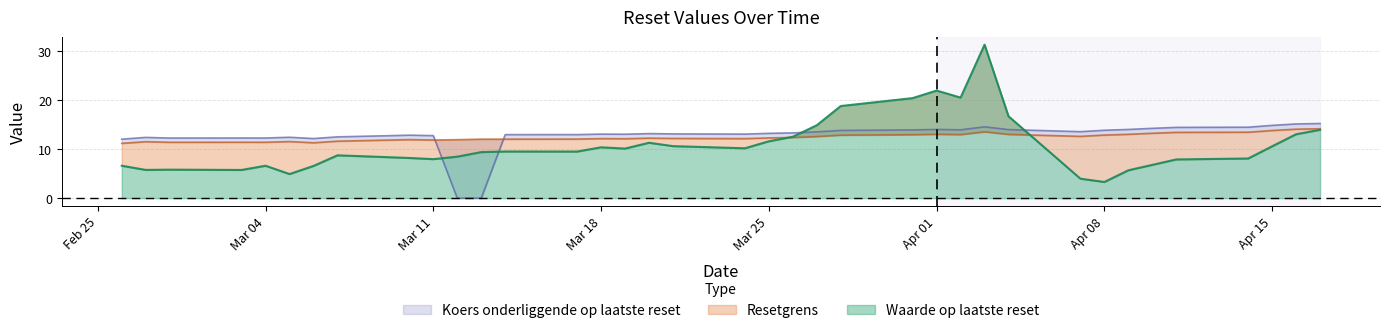

Reading left to right, transcribe all the data shown in this chart.

Waarde op laatste reset: 2025-04-17=14.0	2025-04-16=13.1	2025-04-15=10.6	2025-04-14=8.1	2025-04-11=7.9	2025-04-10=6.8	2025-04-09=5.7	2025-04-08=3.3	2025-04-07=4.0	2025-04-04=16.7	2025-04-03=31.4	2025-04-02=20.6	2025-04-01=22.0	2025-03-31=20.5	2025-03-28=18.8	2025-03-27=14.9	2025-03-26=12.6	2025-03-25=11.6	2025-03-24=10.2	2025-03-21=10.6	2025-03-20=11.3	2025-03-19=10.1	2025-03-18=10.4	2025-03-17=9.5	2025-03-14=9.5	2025-03-13=9.4	2025-03-12=8.5	2025-03-11=8.0	2025-03-10=8.2	2025-03-07=8.8	2025-03-06=6.6	2025-03-05=4.9	2025-03-04=6.6	2025-03-03=5.8	2025-02-28=5.8	2025-02-27=5.8	2025-02-26=6.6
Resetgrens: 2025-04-17=14.2	2025-04-16=14.1	2025-04-15=13.8	2025-04-14=13.5	2025-04-11=13.5	2025-04-10=13.3	2025-04-09=13.1	2025-04-08=12.9	2025-04-07=12.6	2025-04-04=13.0	2025-04-03=13.6	2025-04-02=13.0	2025-04-01=13.1	2025-03-31=13.0	2025-03-28=12.9	2025-03-27=12.6	2025-03-26=12.4	2025-03-25=12.3	2025-03-24=12.2	2025-03-21=12.2	2025-03-20=12.3	2025-03-19=12.2	2025-03-18=12.2	2025-03-17=12.1	2025-03-14=12.1	2025-03-13=12.1	2025-03-12=12.0	2025-03-11=11.9	2025-03-10=12.0	2025-03-07=11.7	2025-03-06=11.3	2025-03-05=11.6	2025-03-04=11.4	2025-03-03=11.4	2025-02-28=11.4	2025-02-27=11.6	2025-02-26=11.2
Koers onderliggende op laatste reset: 2025-04-17=15.3	2025-04-16=15.2	2025-04-15=14.9	2025-04-14=14.5	2025-04-11=14.5	2025-04-10=14.3	2025-04-09=14.1	2025-04-08=13.9	2025-04-07=13.6	2025-04-04=14.0	2025-04-03=14.6	2025-04-02=14.0	2025-04-01=14.1	2025-03-31=14.0	2025-03-28=13.9	2025-03-27=13.6	2025-03-26=13.3	2025-03-25=13.3	2025-03-24=13.1	2025-03-21=13.1	2025-03-20=13.2	2025-03-19=13.1	2025-03-18=13.1	2025-03-17=13.0	2025-03-14=13.0	2025-03-13=0.0	2025-03-12=0.0	2025-03-11=12.8	2025-03-10=12.9	2025-03-07=12.5	2025-03-06=12.2	2025-03-05=12.5	2025-03-04=12.3	2025-03-03=12.3	2025-02-28=12.3	2025-02-27=12.4	2025-02-26=12.1